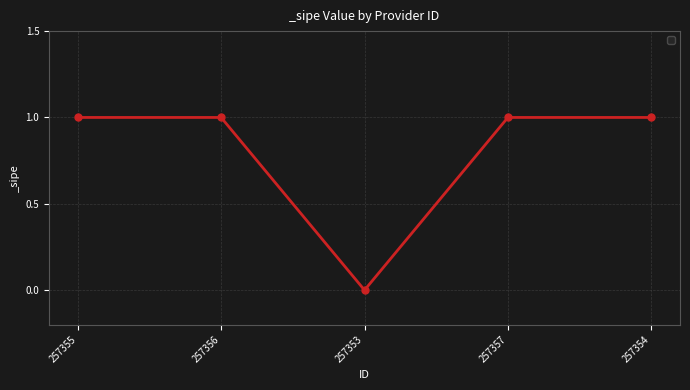

What is the value of the 2nd point from the left?

1